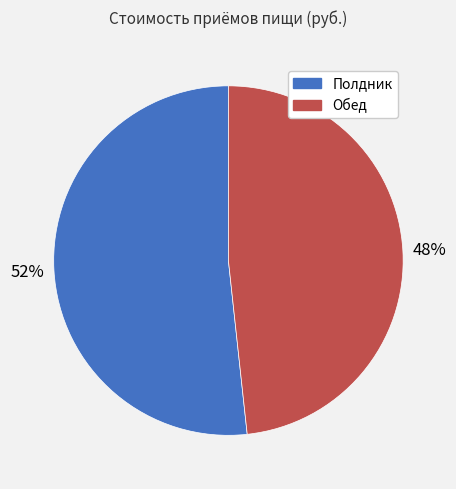

To the nearest percent, what is the combined percentage of Обед and Полдник?

100%